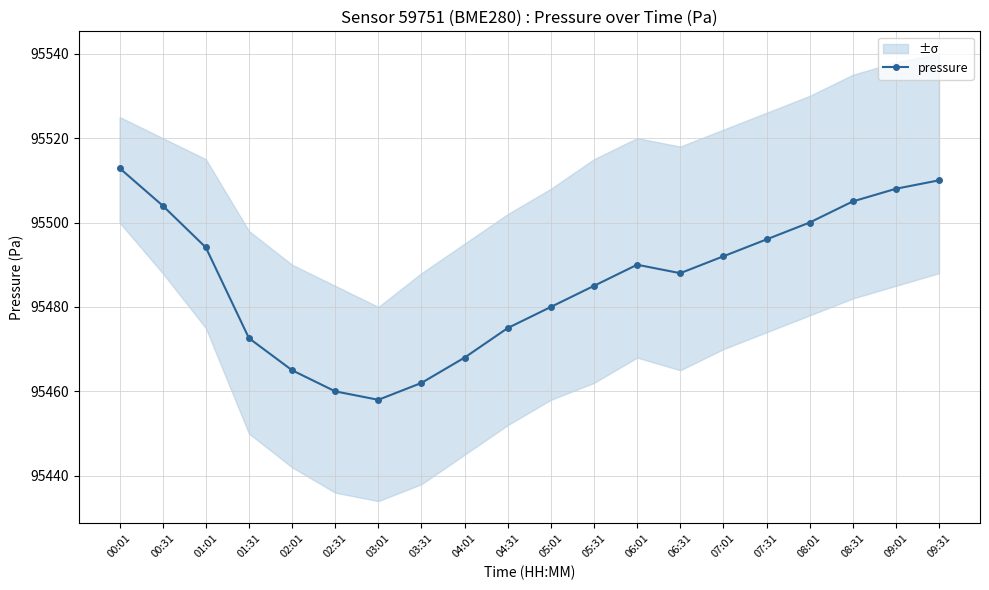

Where is the first local maximum?

06:01